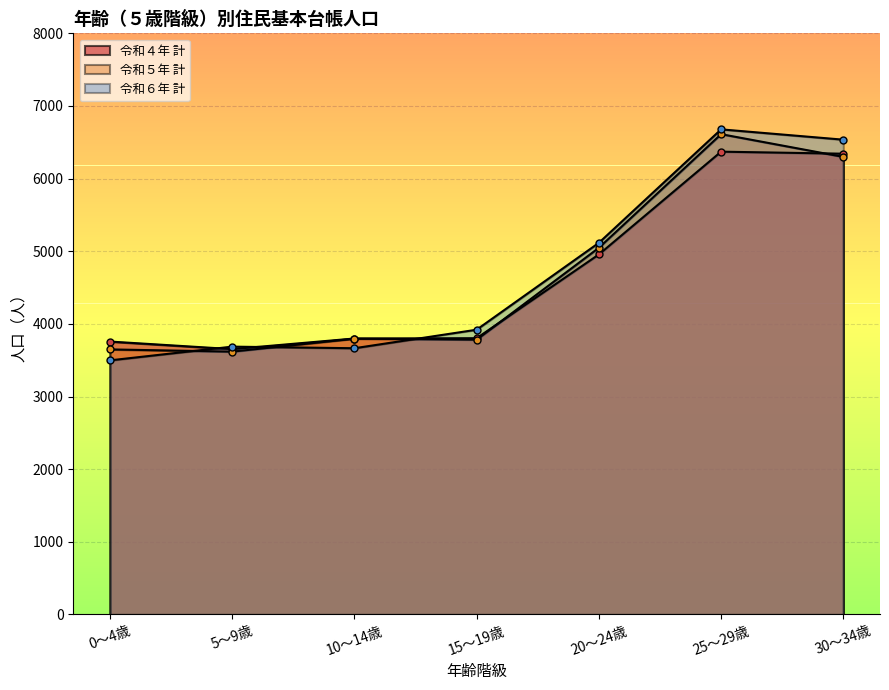

True or false: 令和５年 計 has a value of 3797 at 10～14歳.

True